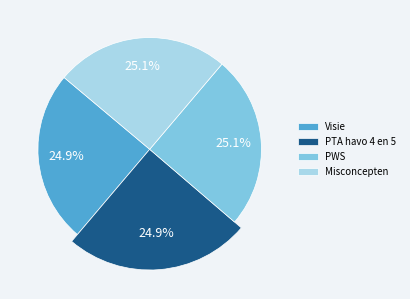

How many segments does this pie chart have?

4